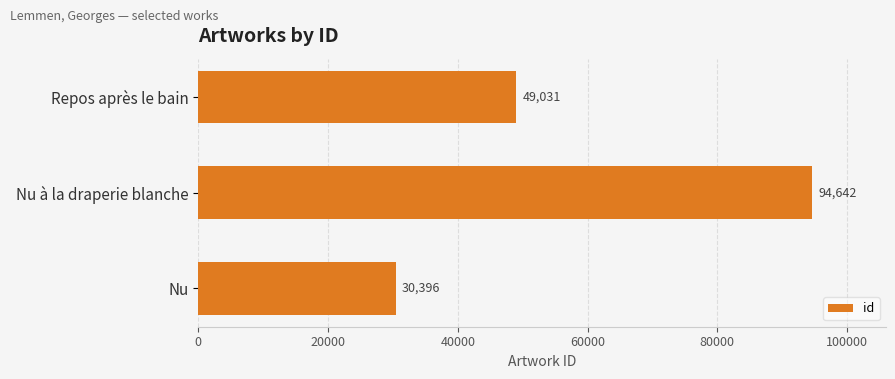

At which category does the chart reach its peak across all series?

Nu à la draperie blanche